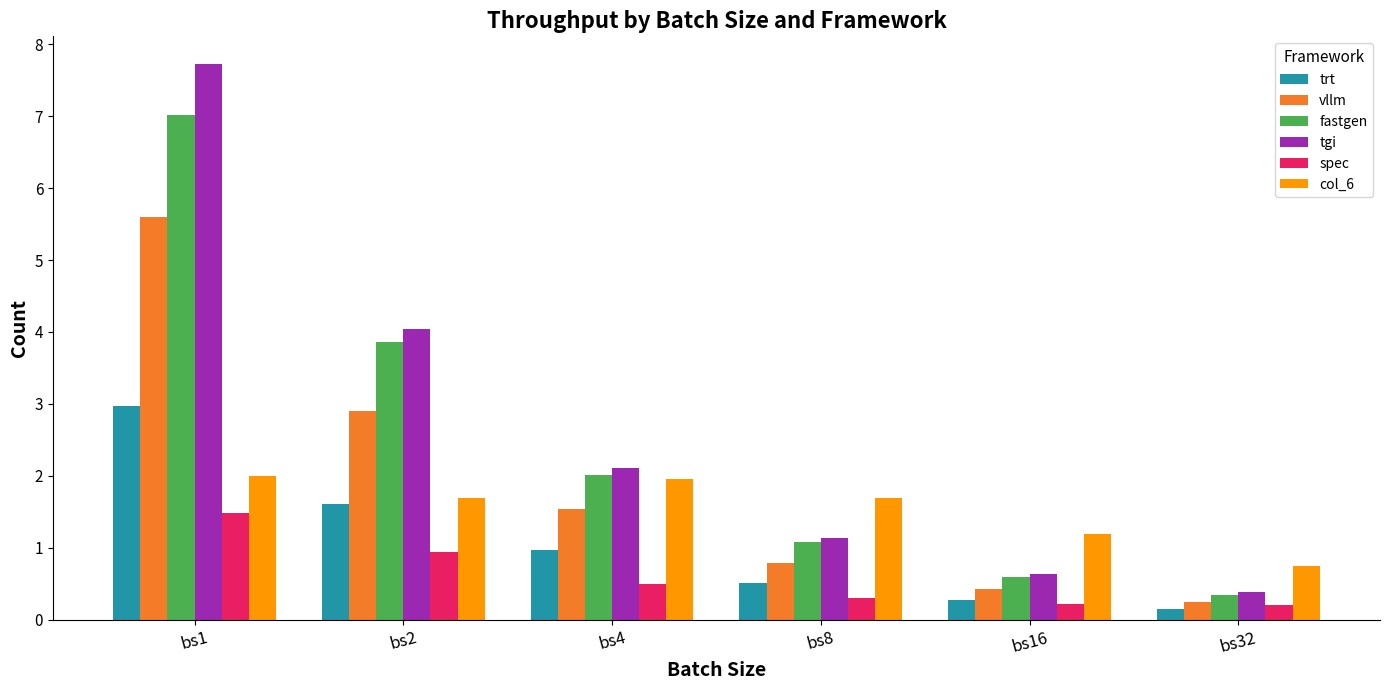

At which label is tgi closest to 4?

bs2